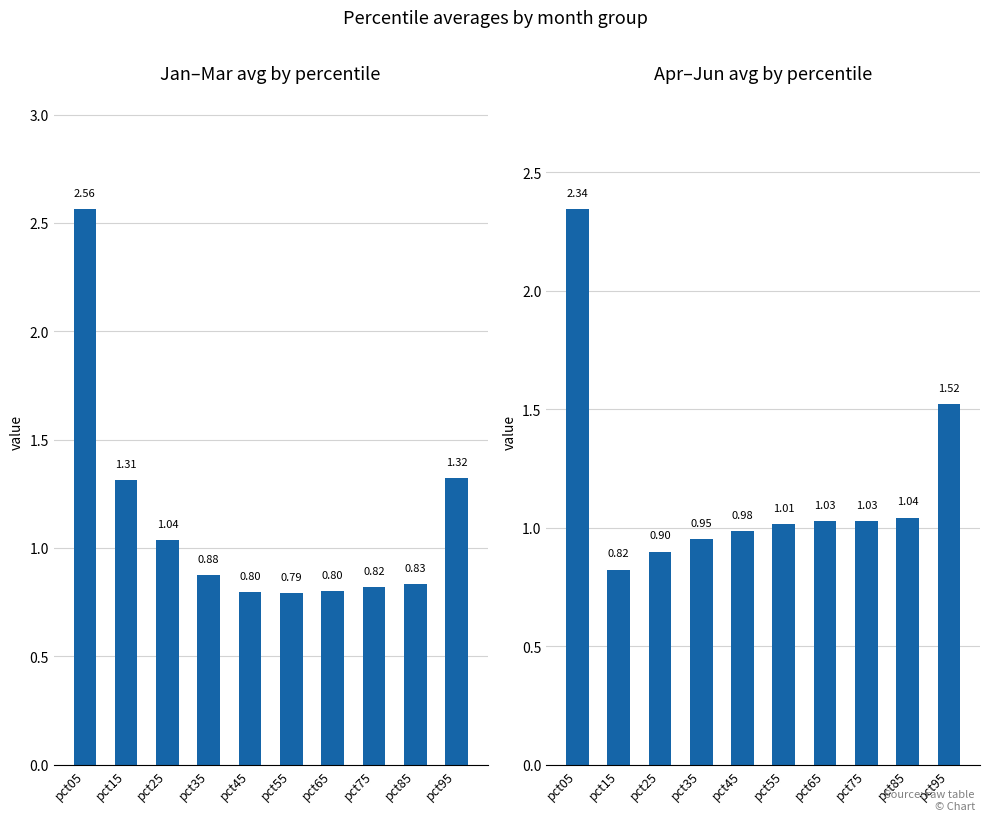

At how many categories does at least one series exceed 1?

8